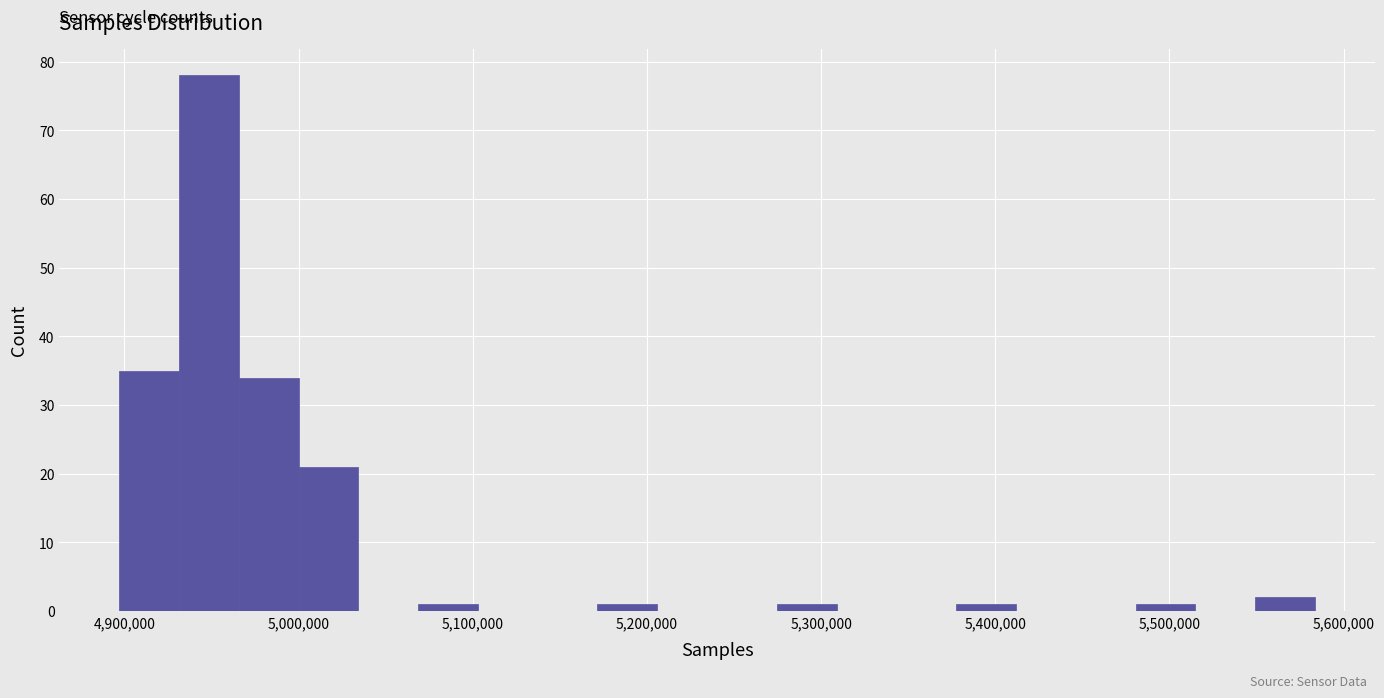

Read against the x-axis, roughly where is the centre of the tallest bar?

4950000